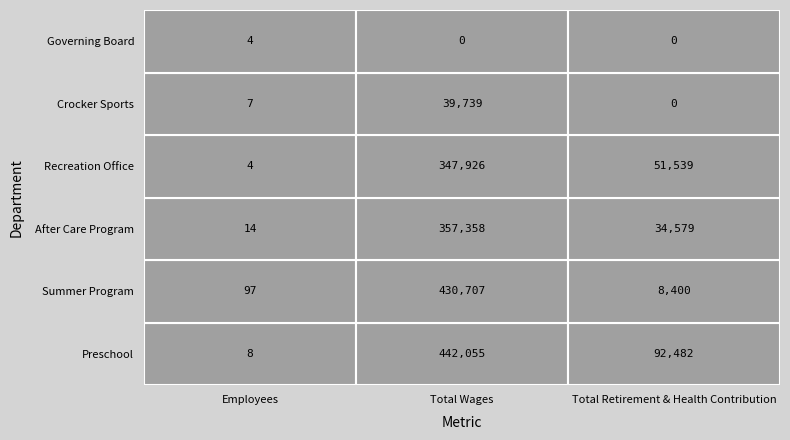

Reading left to right, extract all data points from this chart.

Preschool: 8	442055	92482
Summer Program: 97	430707	8400
After Care Program: 14	357358	34579
Recreation Office: 4	347926	51539
Crocker Sports: 7	39739	0
Governing Board: 4	0	0